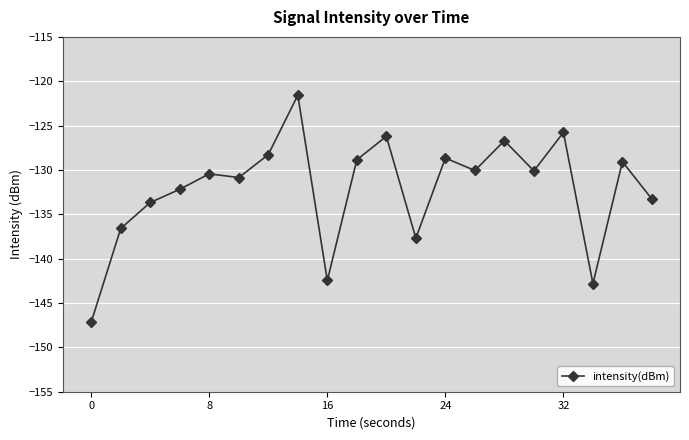

What is the average value?

-132.1